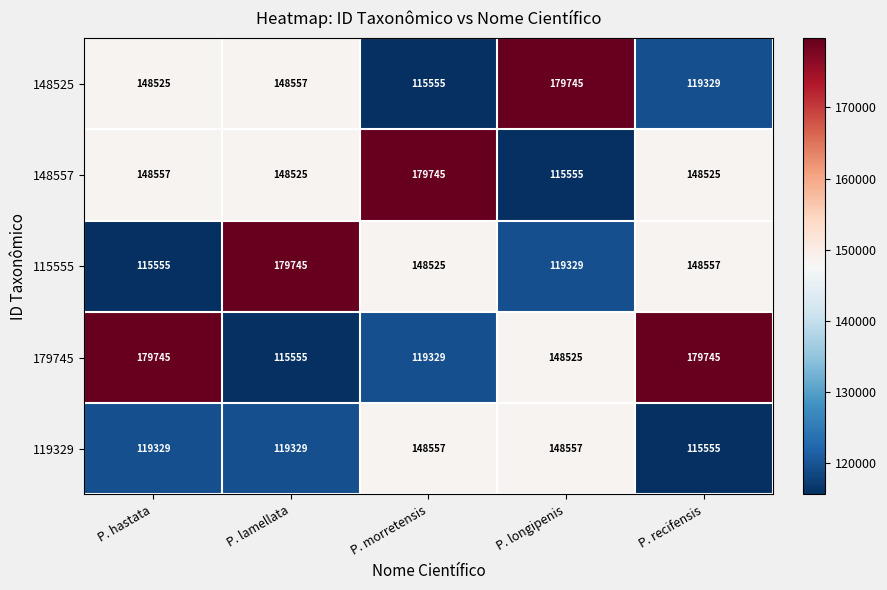

What is the difference between the maximum and second lowest values in the 119329 series?

29228